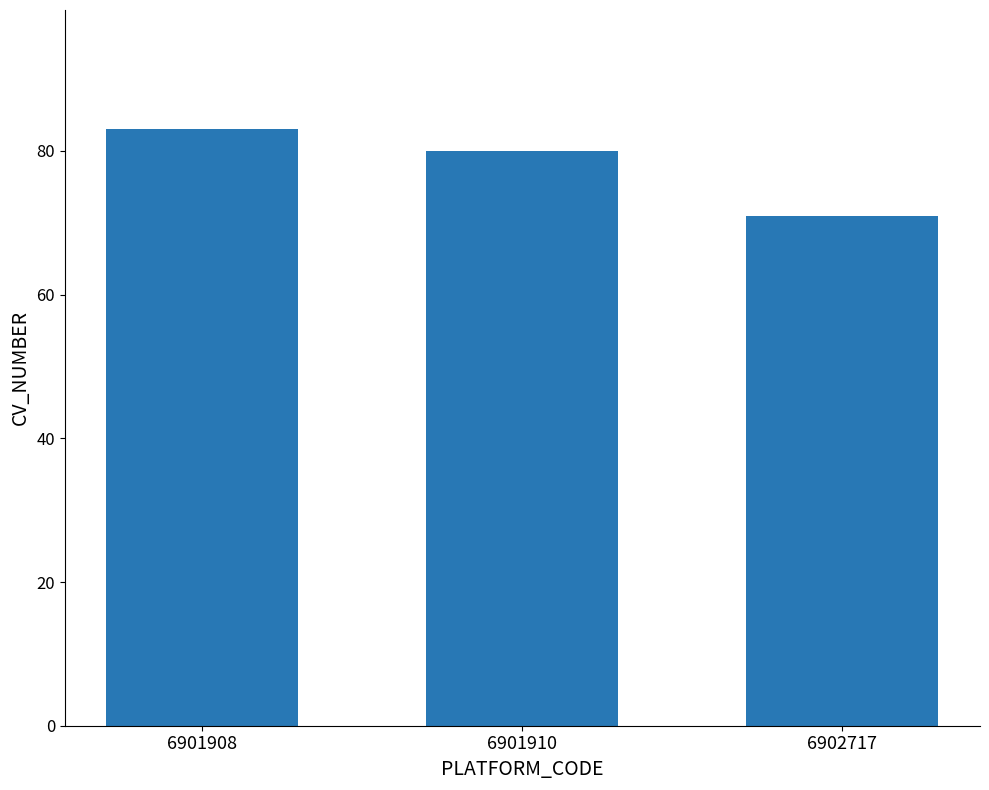

Count the values in the range 71 to 83.

3